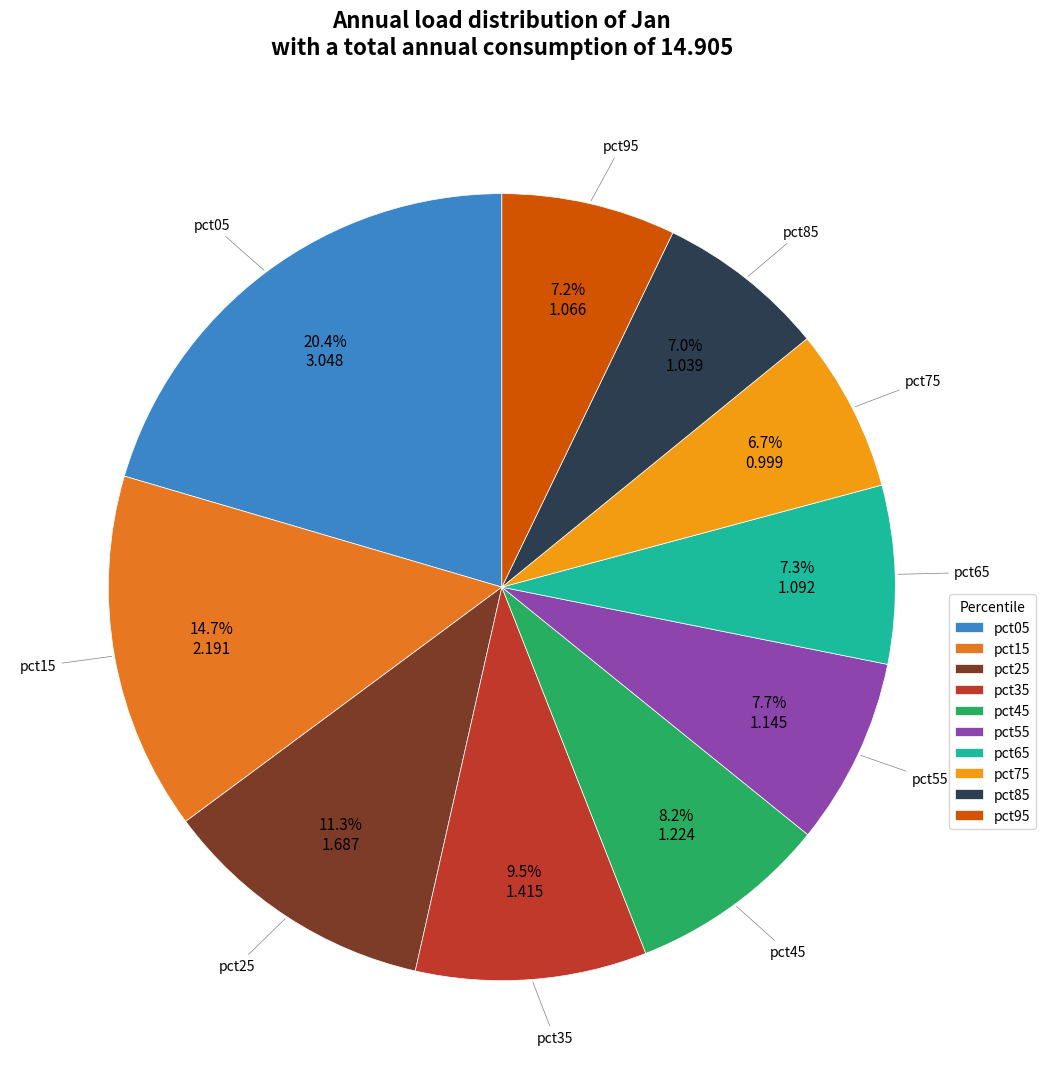

Between pct25 and pct65, which is larger?

pct25